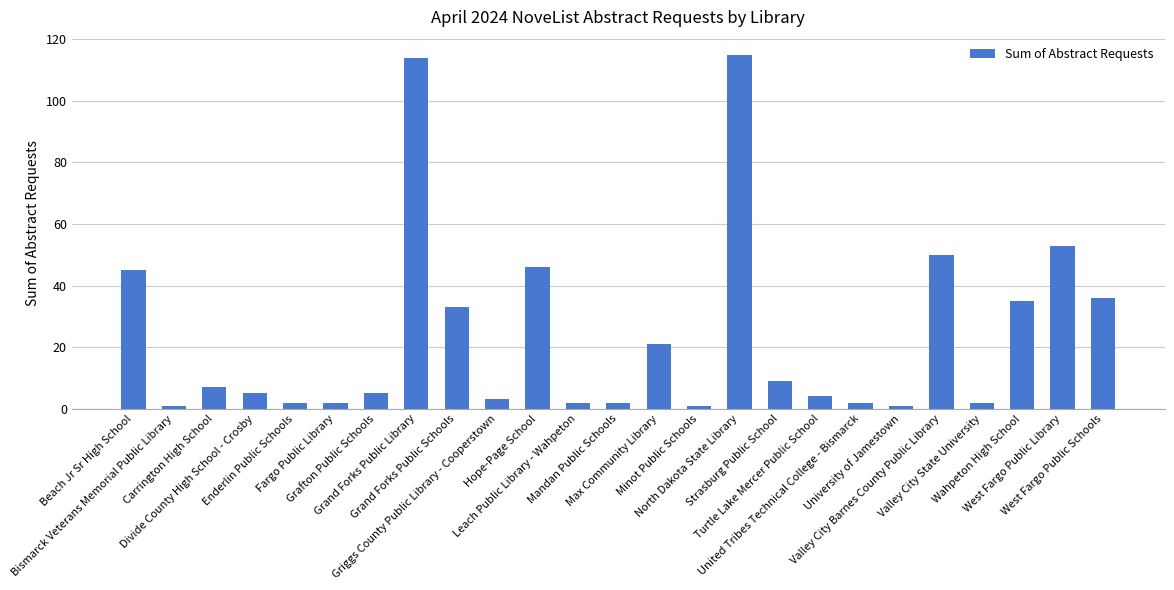

What is the change in value from Max Community Library to West Fargo Public Schools?

+15